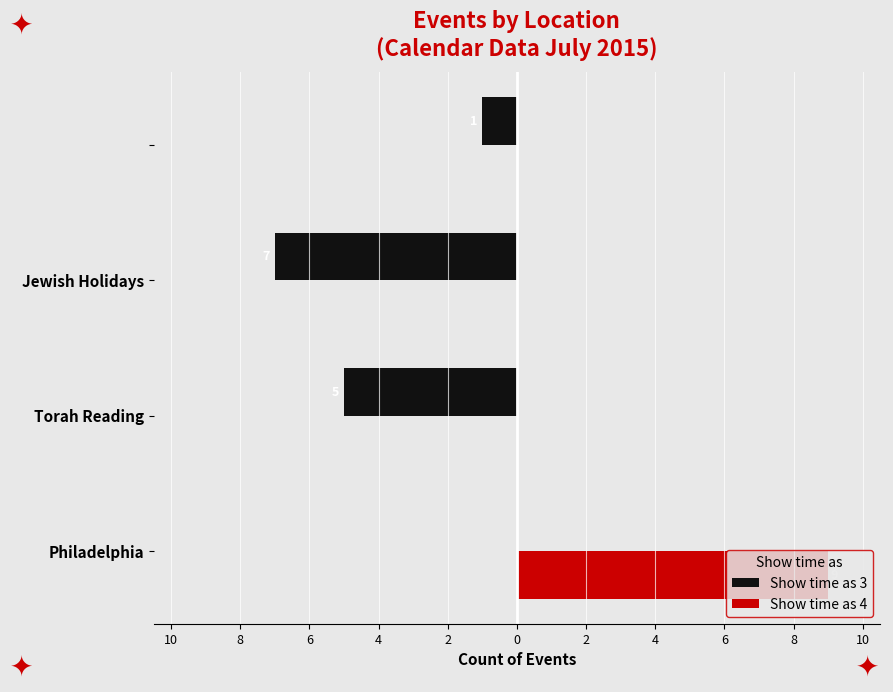

What are all the series names shown in the legend?

Show time as 3, Show time as 4